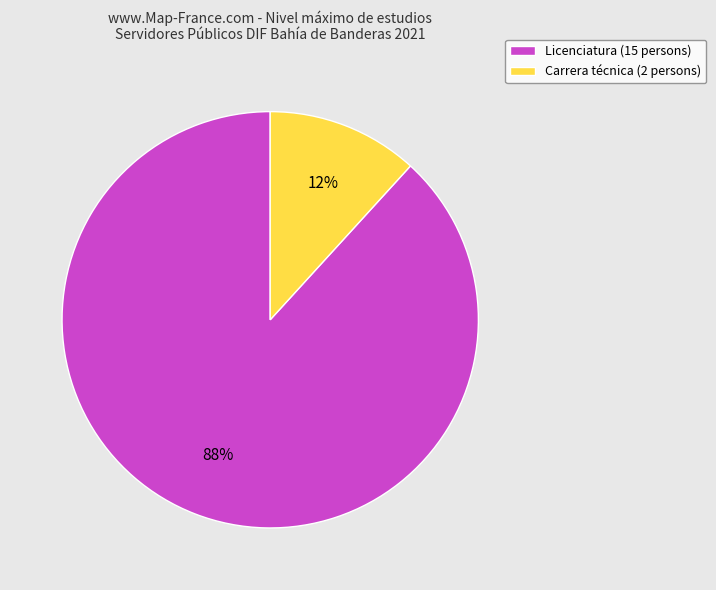

To the nearest percent, what portion does Licenciatura represent?

88%